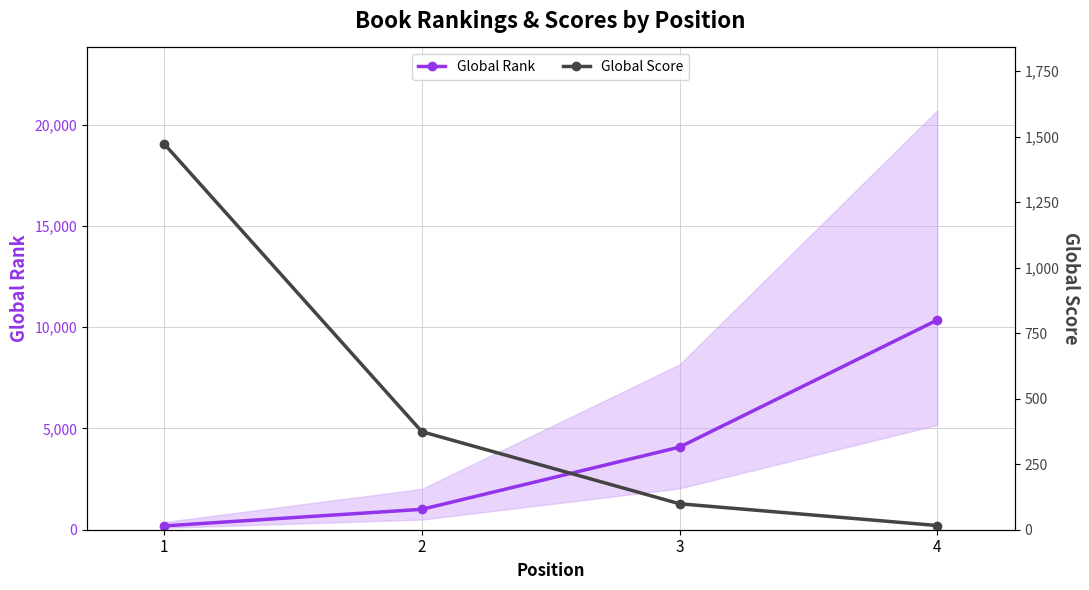

True or false: Global Score and Global Rank intersect in this chart.

True